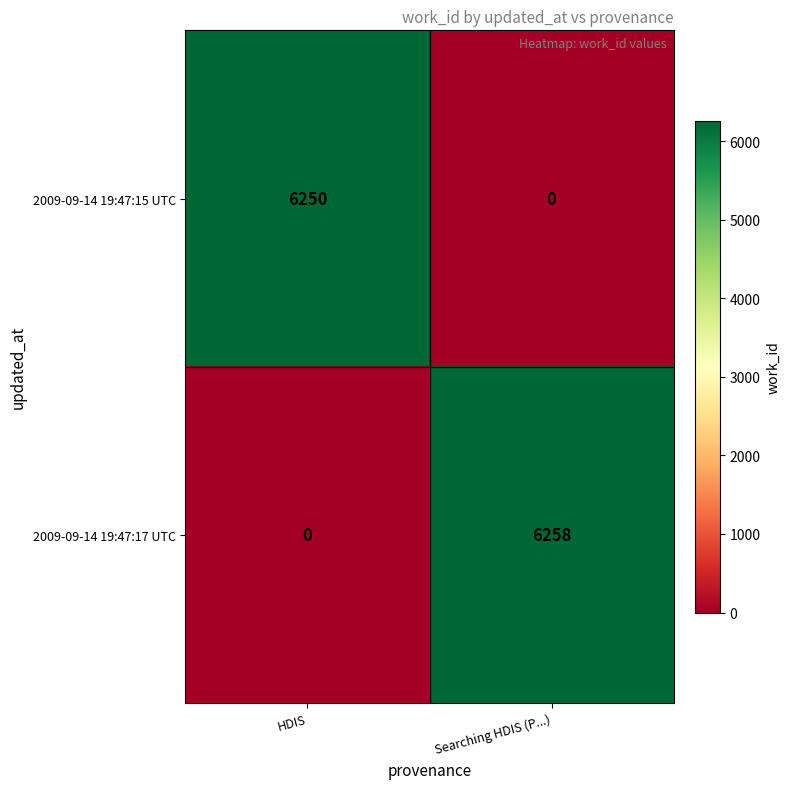

What is the average value of the 2009-09-14 19:47:15 UTC series?

3125